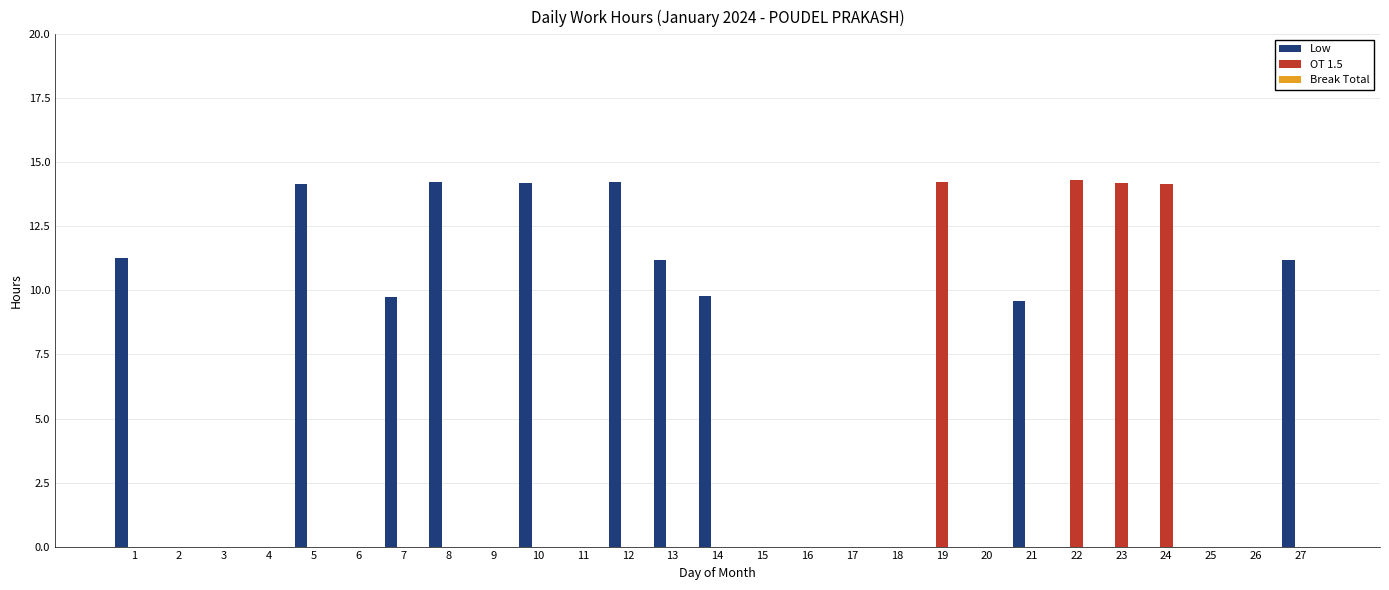

What is the greatest value displayed?

14.3